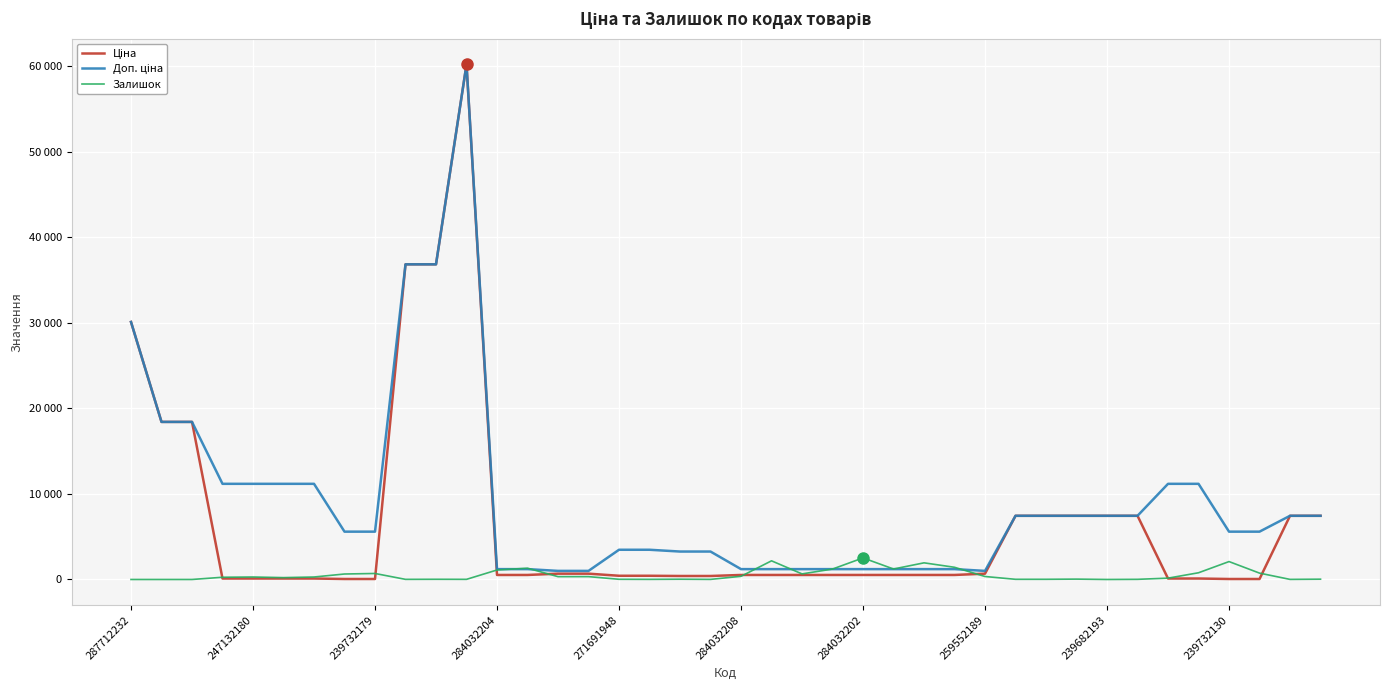

Does the chart display data point markers on the line(s)?

No